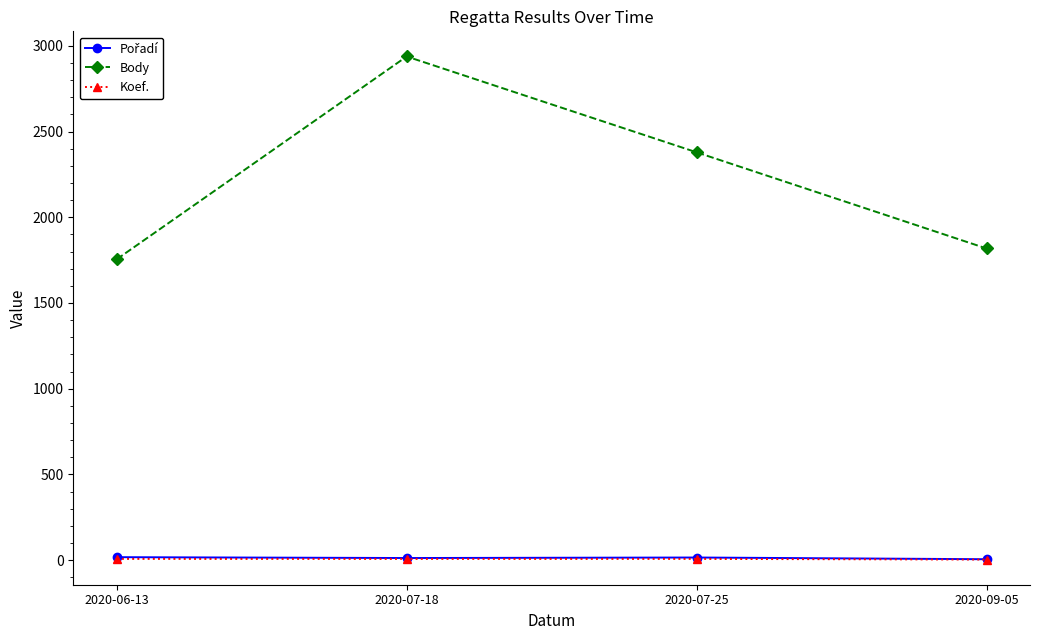

Is the value of Body at 2020-07-18 greater than the value of Koef. at 2020-07-25?

Yes